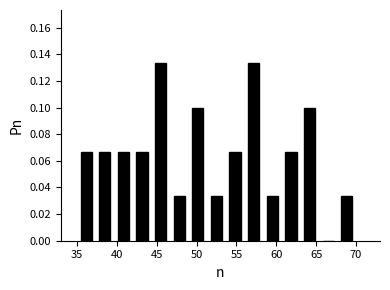

Reading left to right, list every bar in this chart as the range it spans on the x-axis followed by its height. Neither the bar edges nor the heights are printed on the chart, so give them approximately, as read against the axes.

35.0 to 37.5: 0.066
37.5 to 39.5: 0.066
39.5 to 42.0: 0.066
42.0 to 44.5: 0.066
44.5 to 46.5: 0.134
46.5 to 49.0: 0.034
49.0 to 51.5: 0.100
51.5 to 53.5: 0.034
53.5 to 56.0: 0.066
56.0 to 58.5: 0.134
58.5 to 60.5: 0.034
60.5 to 63.0: 0.066
63.0 to 65.5: 0.100
65.5 to 67.5: 0
67.5 to 70.0: 0.034